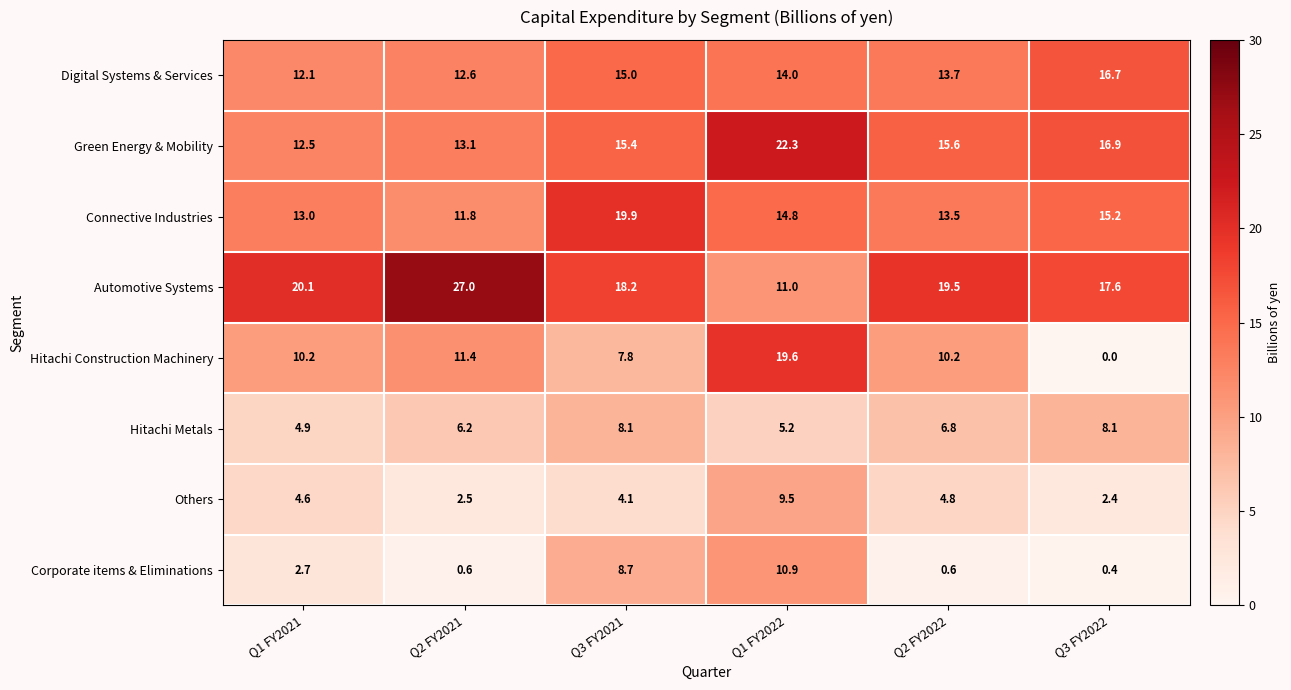

At which label does Connective Industries first exceed 14?

Q3 FY2021